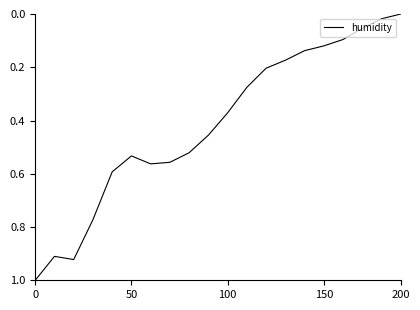

What is the maximum value shown in the chart?

1.0